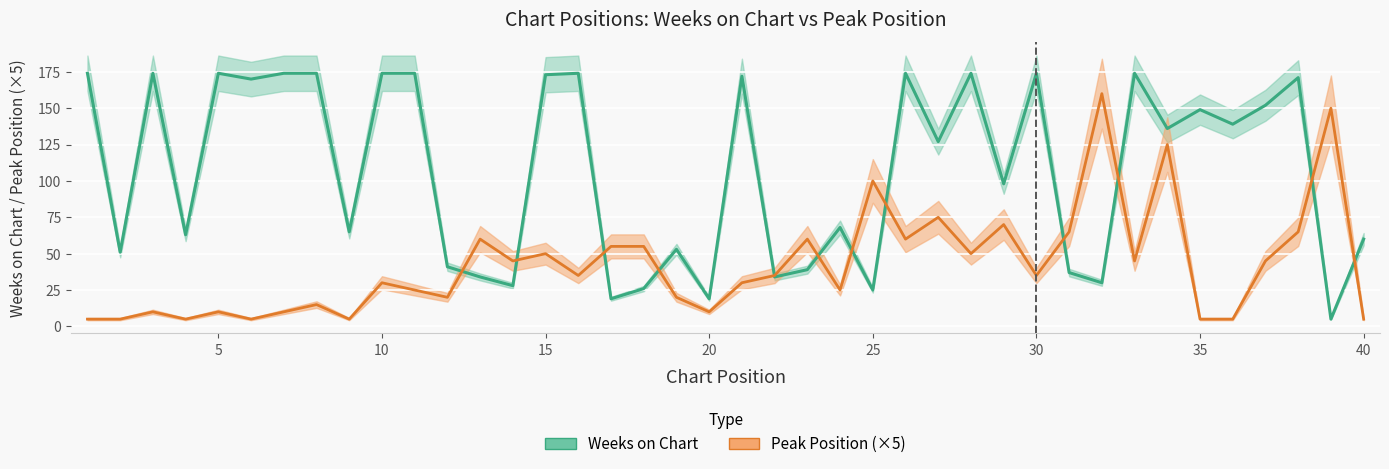

Reading left to right, extract all data points from this chart.

Weeks on Chart: 1=174	2=51	3=174	4=63	5=174	6=170	7=174	8=174	9=65	10=174	11=174	12=41	13=34	14=28	15=173	16=174	17=19	18=26	19=53	20=19	21=172	22=34	23=39	24=68	25=25	26=174	27=127	28=174	29=98	30=174	31=37	32=30	33=174	34=136	35=149	36=139	37=152	38=171	39=5	40=60
Peak Position: 1=5	2=5	3=10	4=5	5=10	6=5	7=10	8=15	9=5	10=30	11=25	12=20	13=60	14=45	15=50	16=35	17=55	18=55	19=20	20=10	21=30	22=35	23=60	24=25	25=100	26=60	27=75	28=50	29=70	30=35	31=65	32=160	33=45	34=125	35=5	36=5	37=45	38=65	39=150	40=5